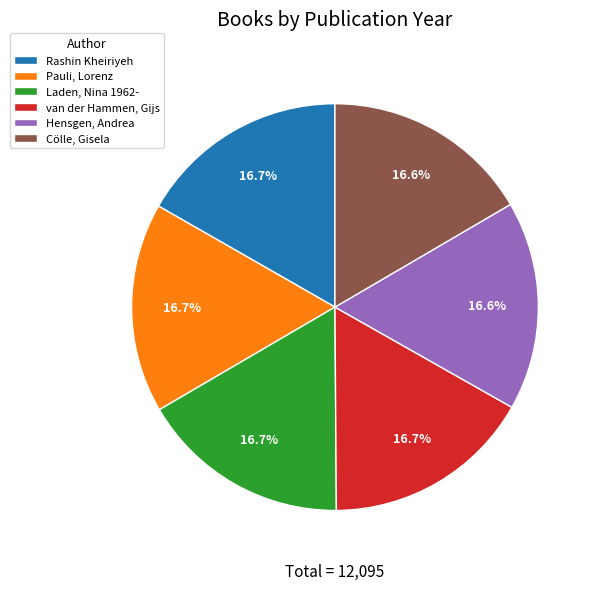

Approximately how many times larger is the value at Cölle, Gisela compared to Laden, Nina 1962-?

1.0